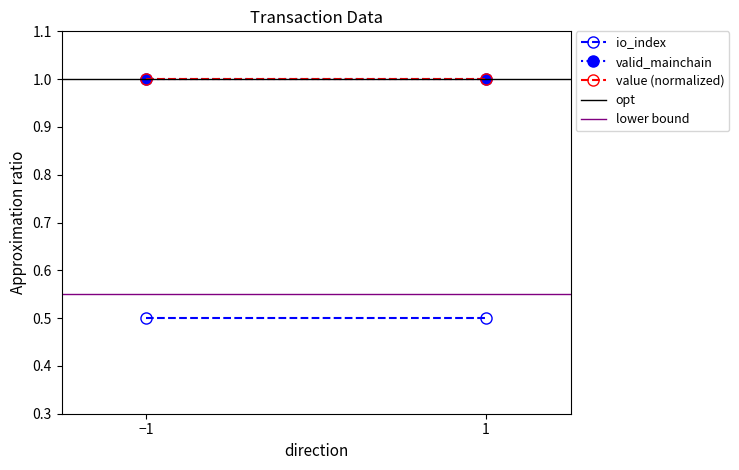

Which category has the highest value across all series?

−1